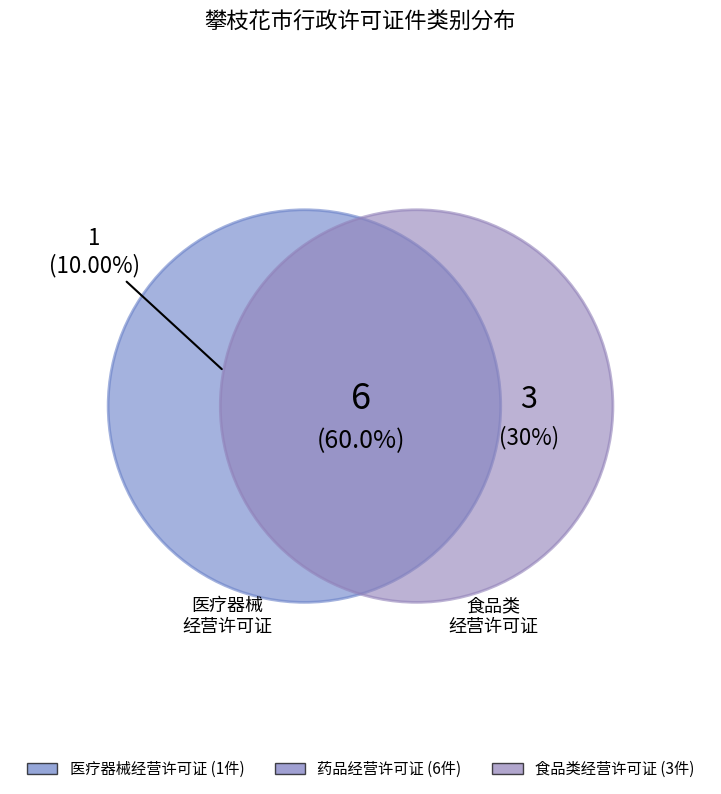

The 食品经营许可证 slice represents 32% of the pie. True or false?

False